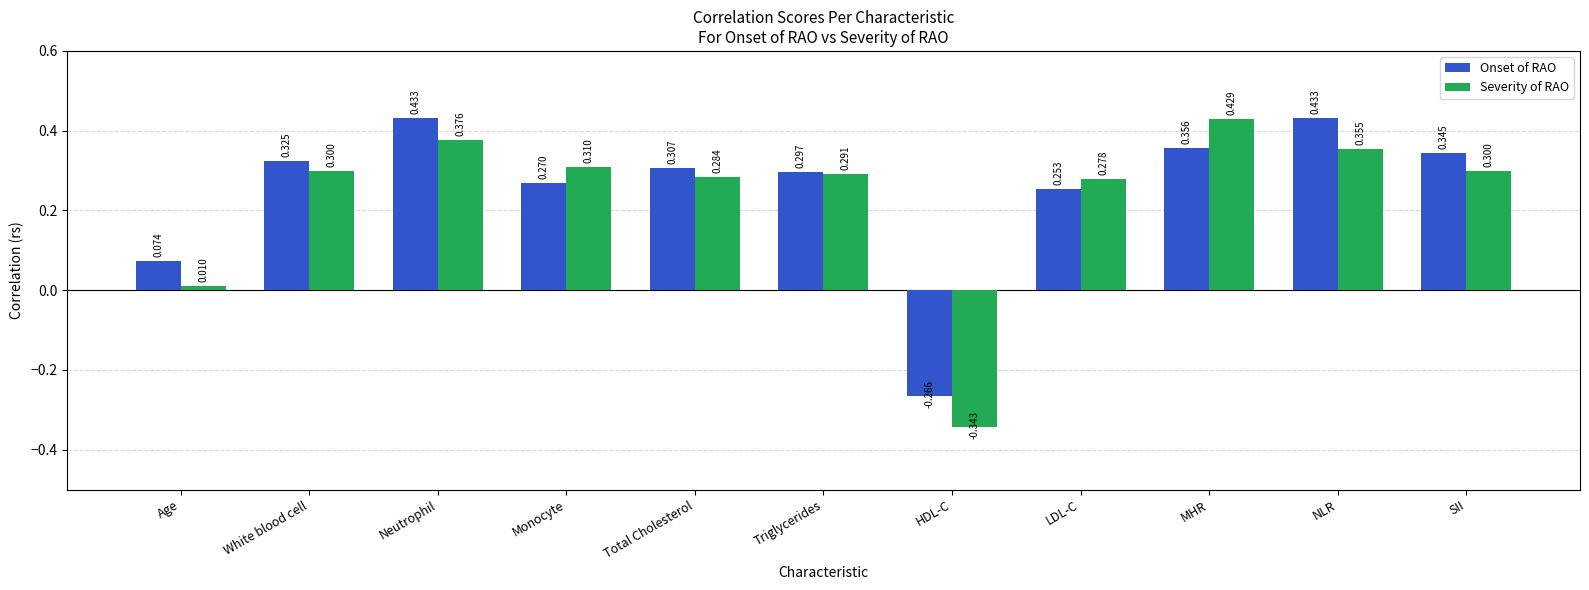

How many values in Onset of RAO are above zero?

10